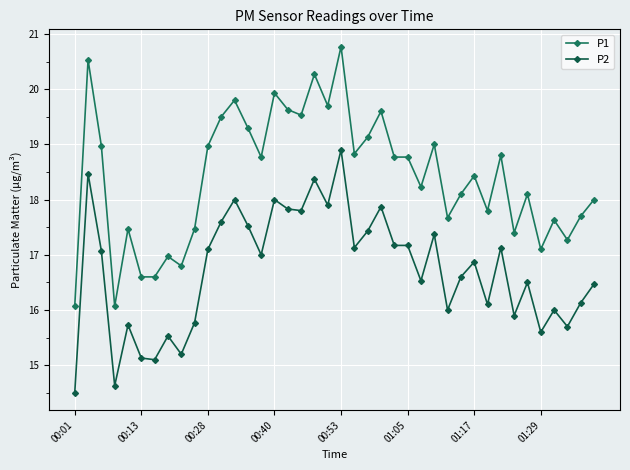

What is the minimum value for P2?

14.5